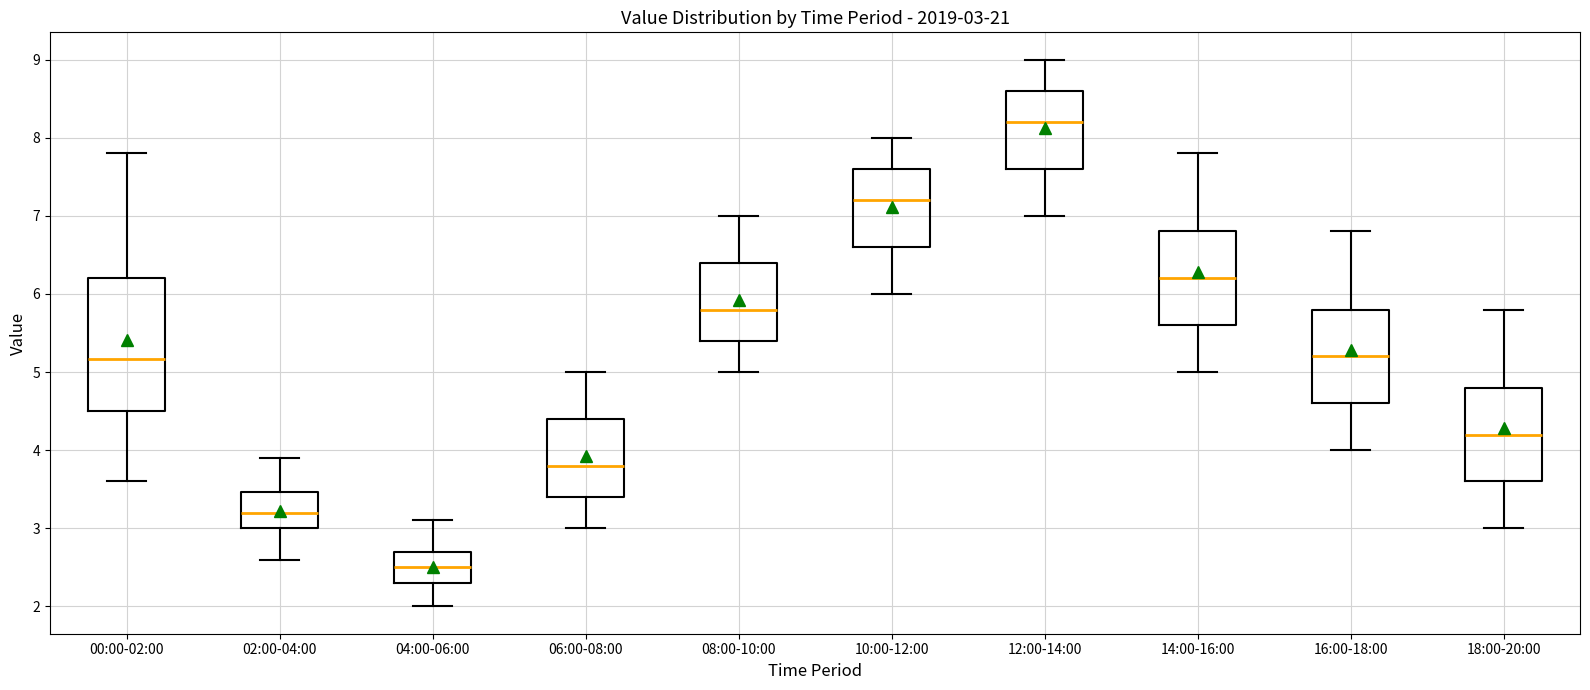

Which box has the lowest median line?

04:00-06:00